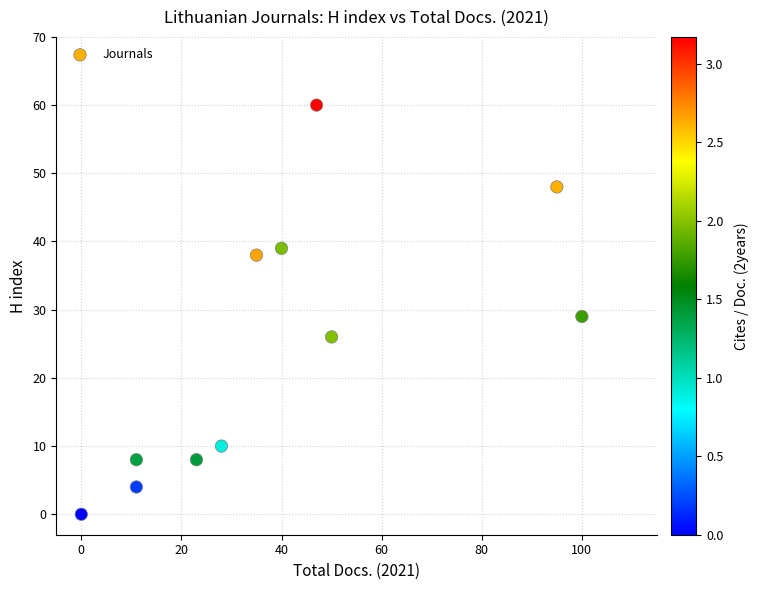

What is the range of X values (max minus min)?

100